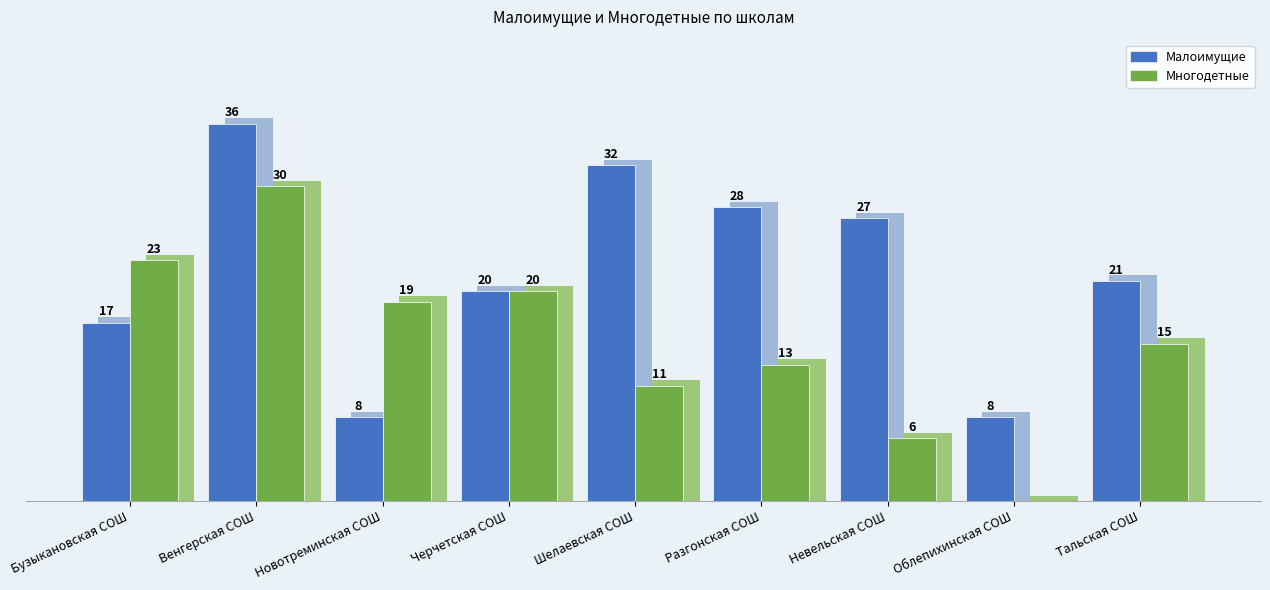

Between Разгонская СОШ and Облепихинская СОШ, which series saw the biggest shift?

Малоимущие